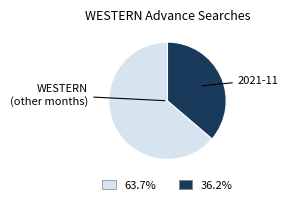

What is the ratio of the value at WESTERN (other months) to the value at 2021-11?

1.8